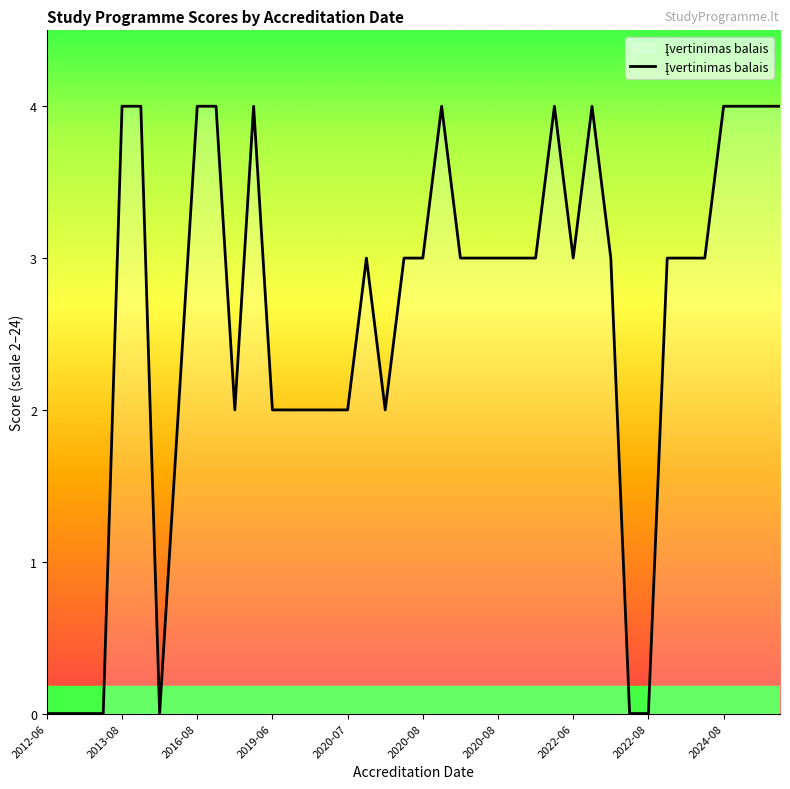

What is the greatest value displayed?

4